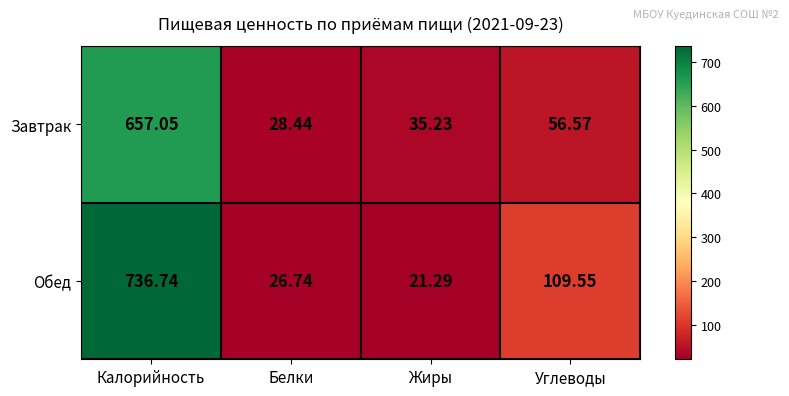

Which label corresponds to the smallest value in the chart?

Жиры